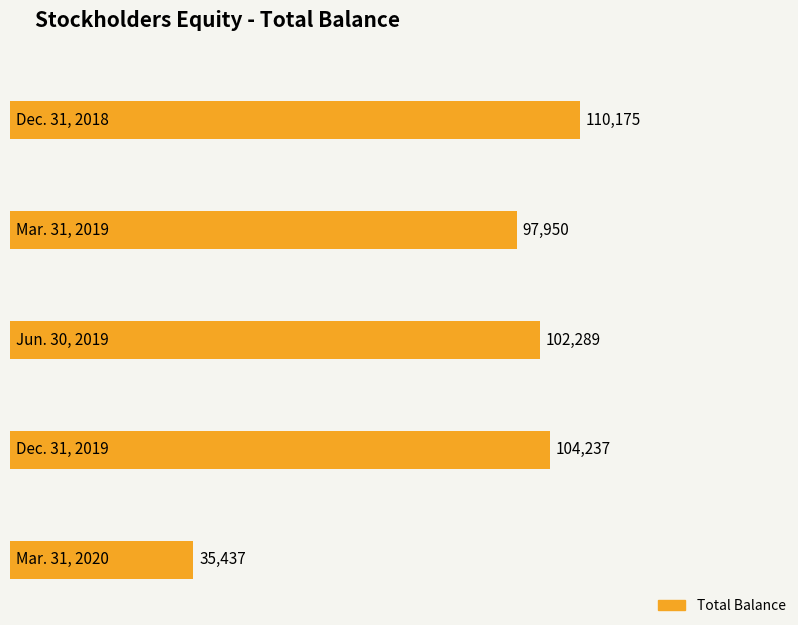

The chart shows a value of 37293 at Dec. 31, 2019. True or false?

False